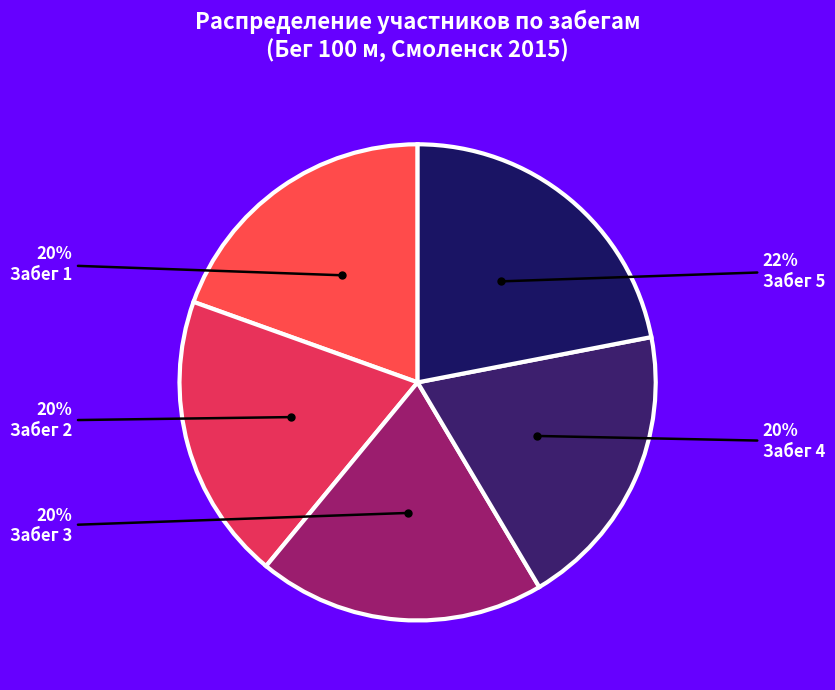

Count the number of slices in the pie.

5